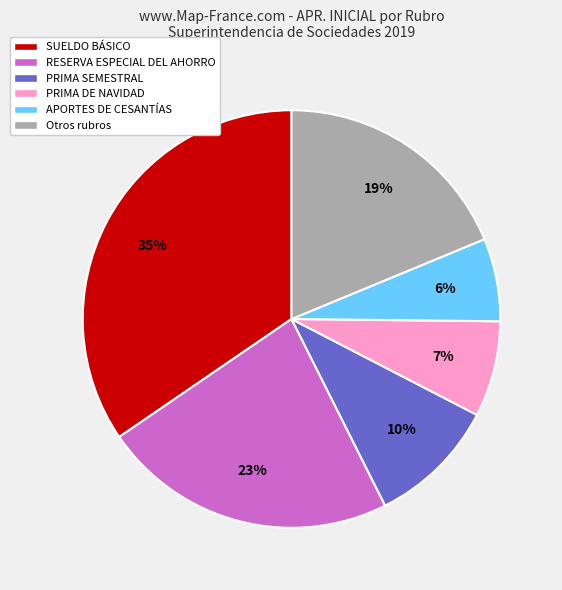

Is the sum of PRIMA DE NAVIDAD and APORTES DE CESANTÍAS greater than half?

No